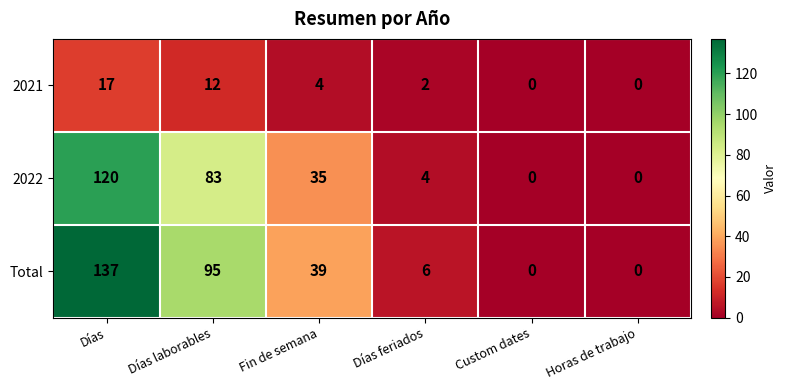

At which category is the sum across all series the highest?

Días